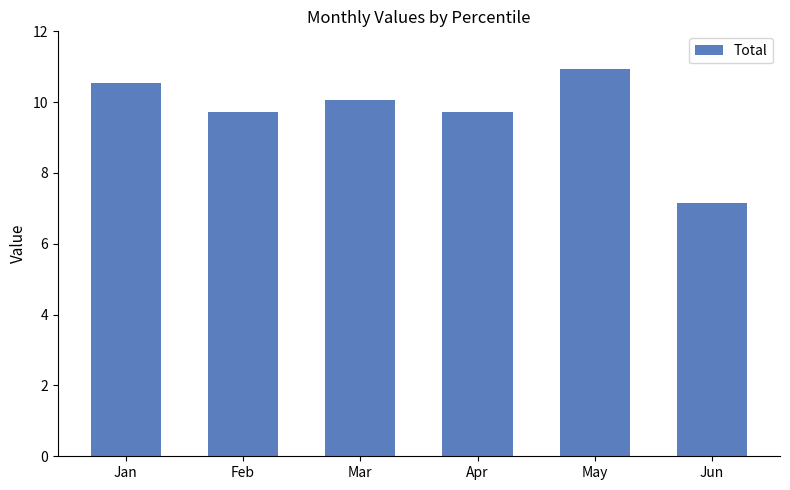

The value at Feb is 3.1. True or false?

False